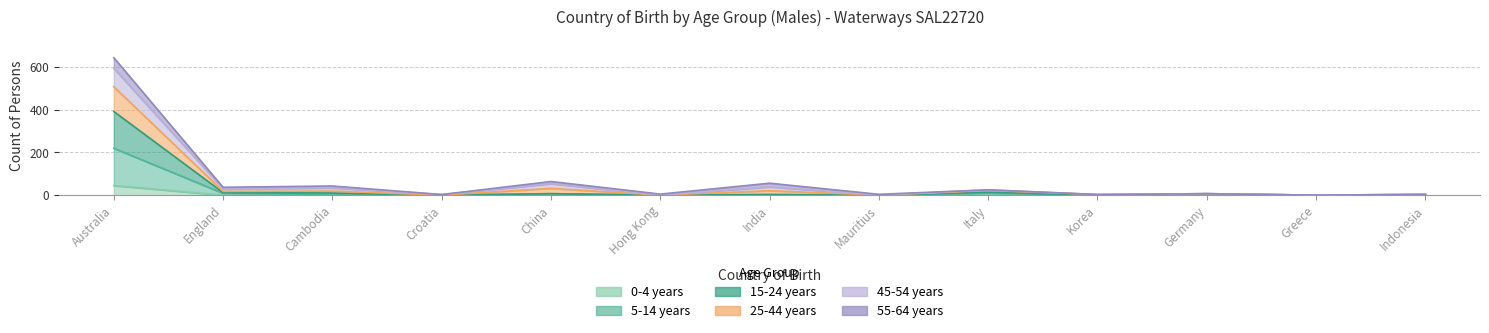

What is the value of the 5-14 years point at the 9th from the left?

9